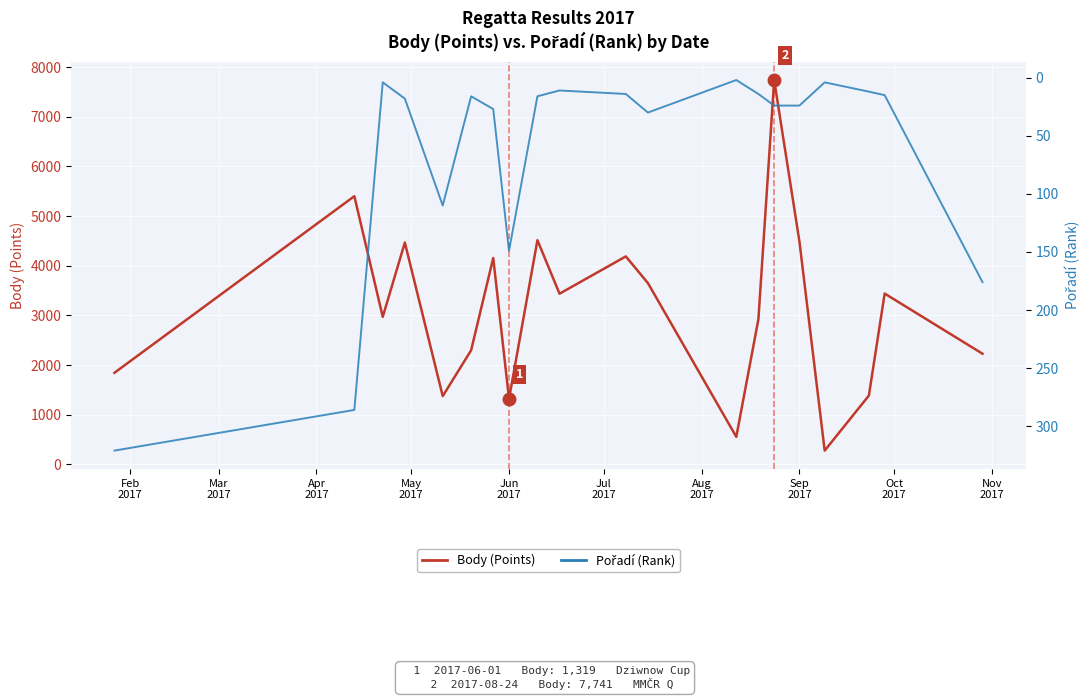

What is the value of the Body (Points) point at the 13th from the left?

554